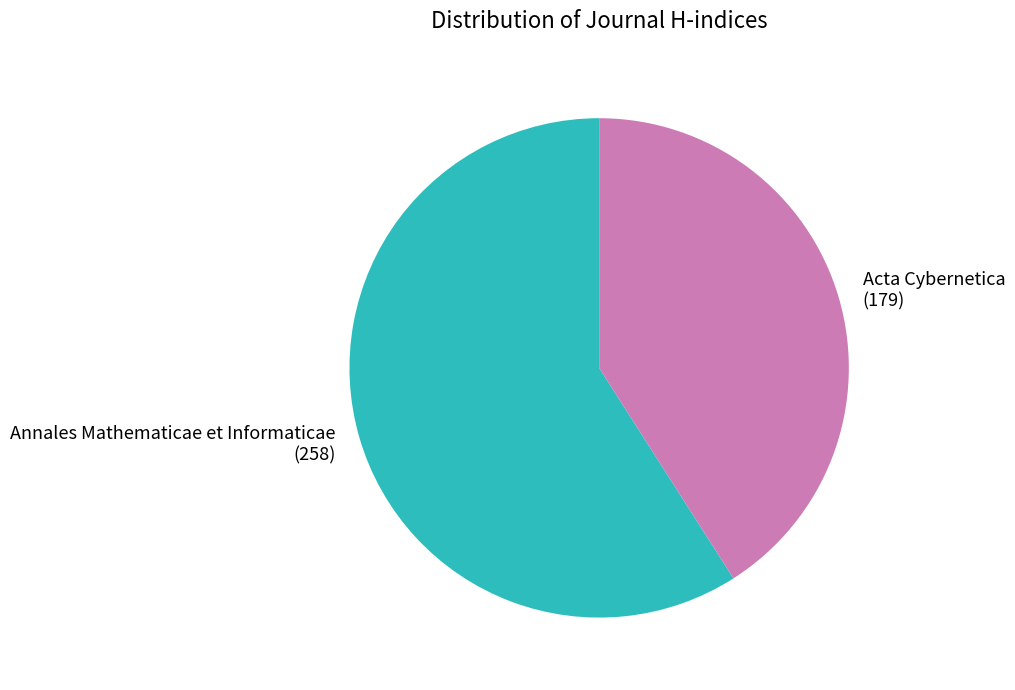

Do Acta Cybernetica and Annales Mathematicae et Informaticae together represent more than half of the pie?

Yes